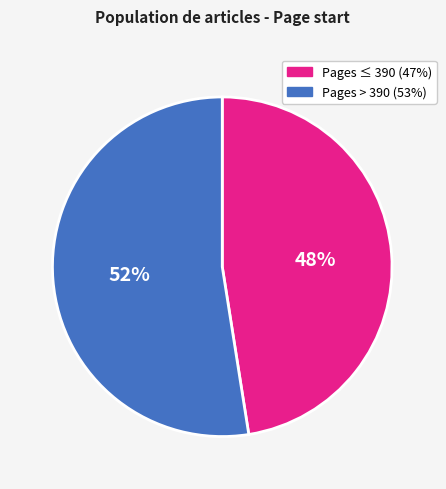

Is there a majority slice in this chart?

Yes